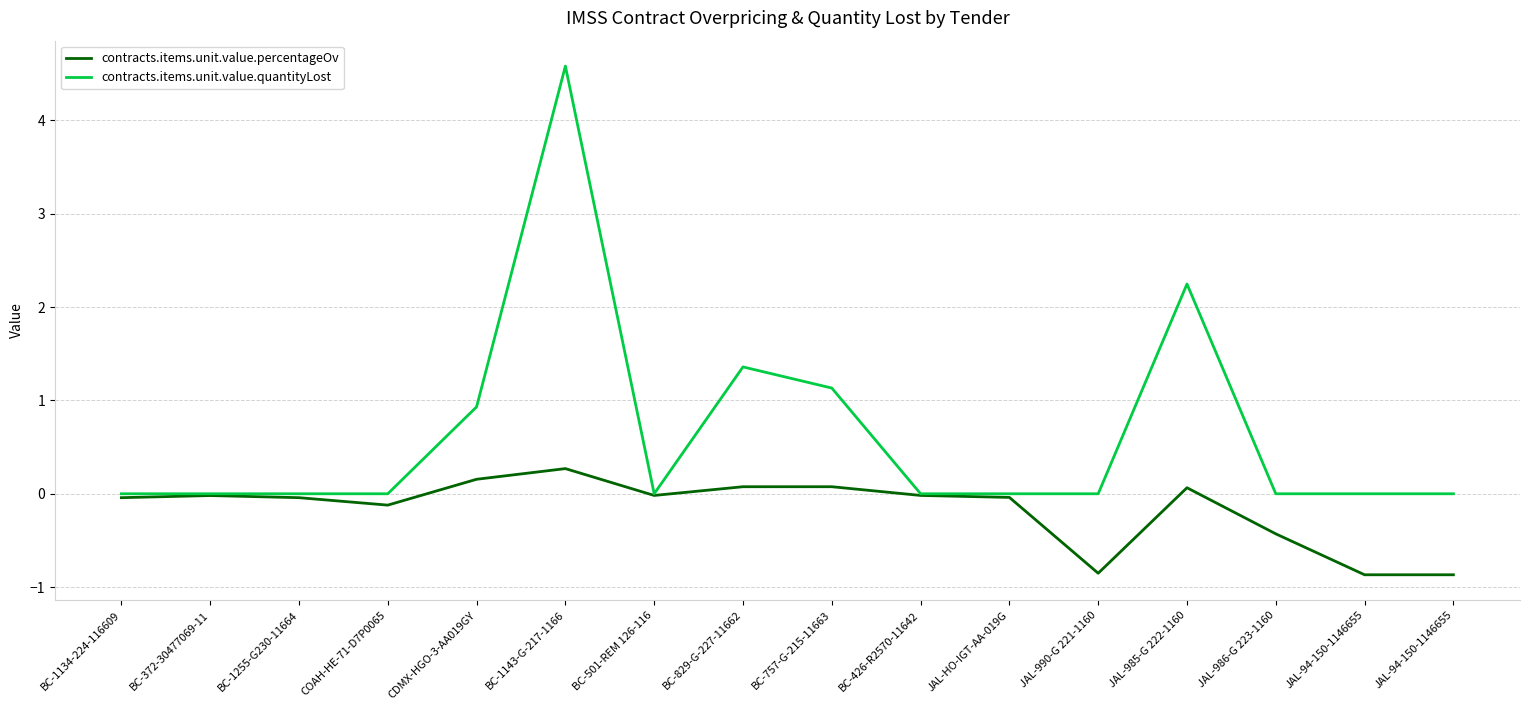

At which category is the sum across all series the highest?

BC-1143-G-217-1166